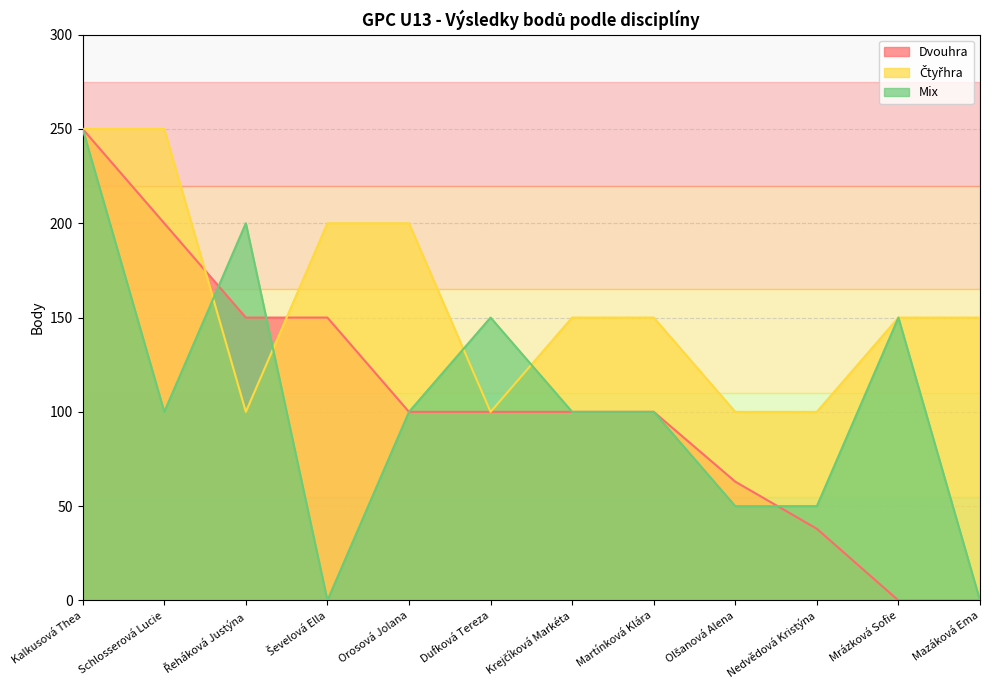

What is the sum of all Mix values?

1250